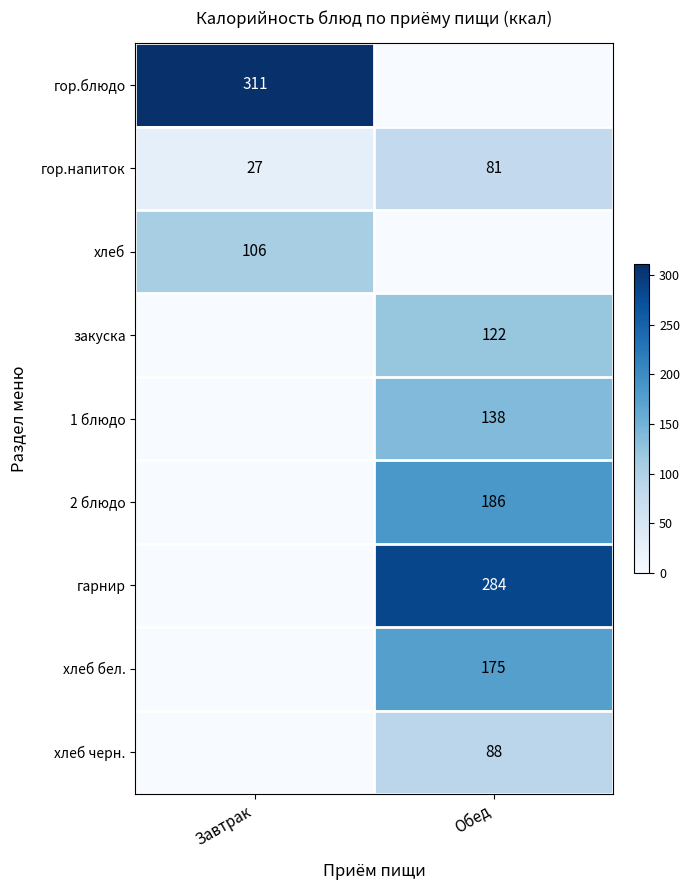

Between Завтрак and Обед, which is larger?

Завтрак